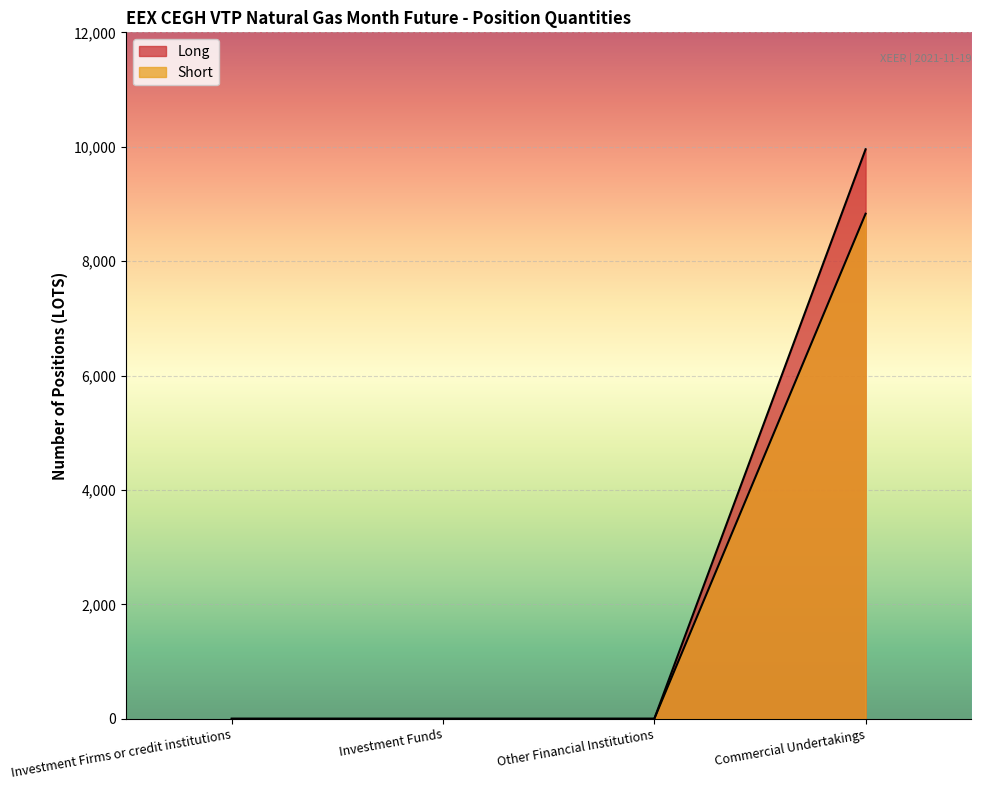

What are all the series names shown in the legend?

Long, Short